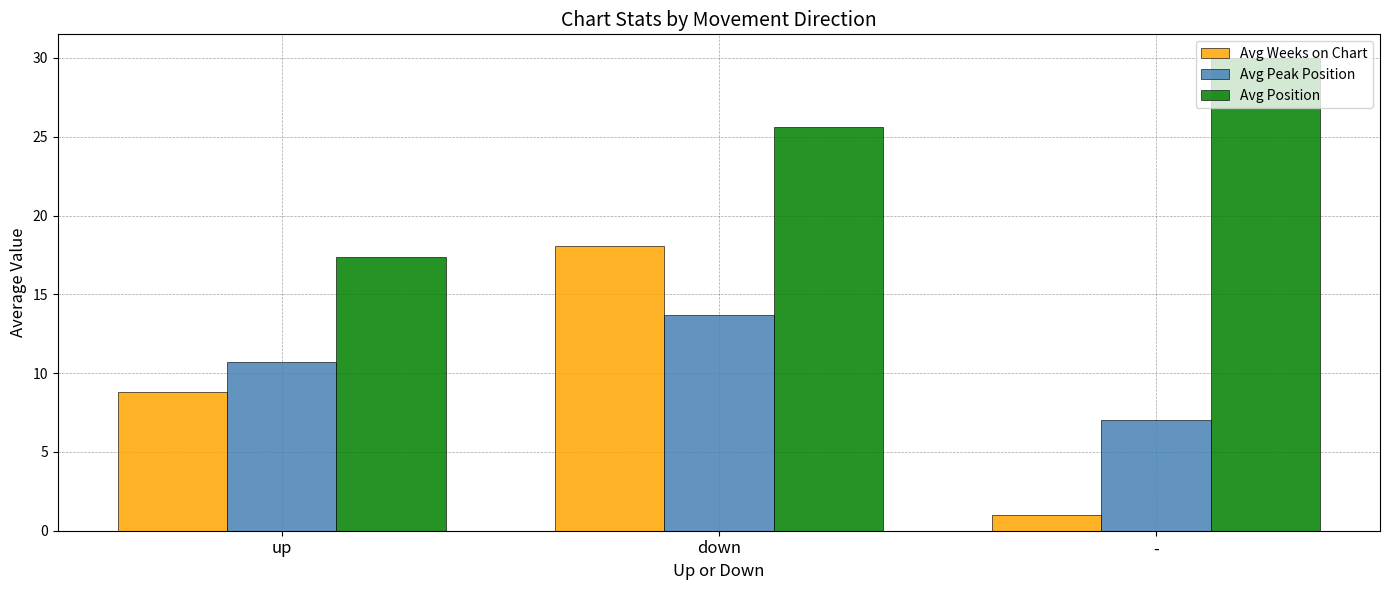

How many bars are there in total?

9